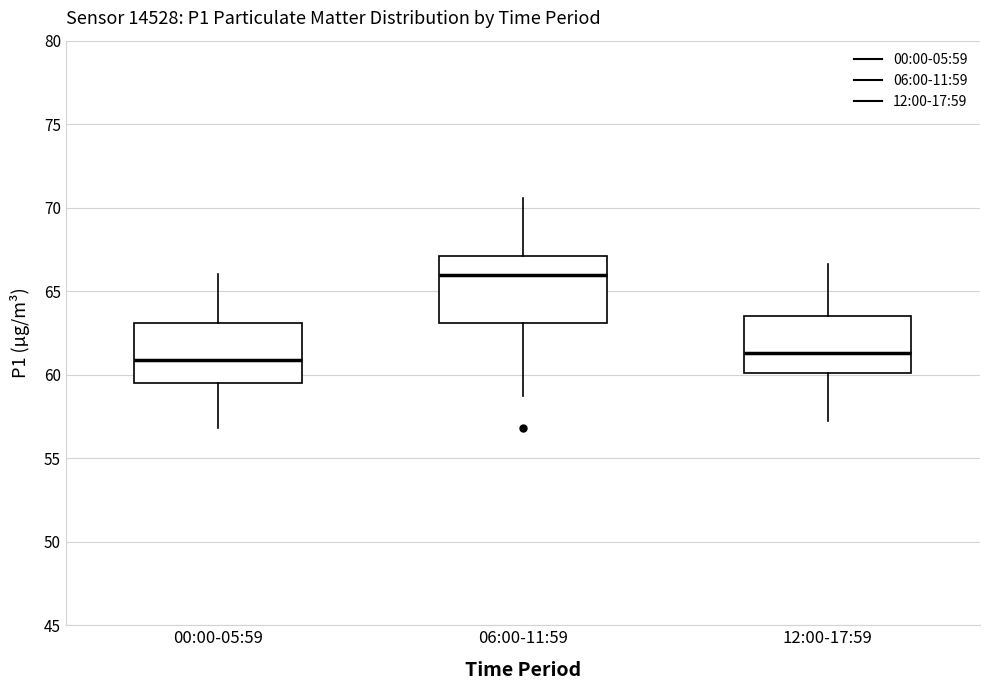

Where does the upper whisker of the box for 00:00-05:59 end on the y-axis? The values are not printed on the chart, so give them approximately, as read against the axis.

66.0